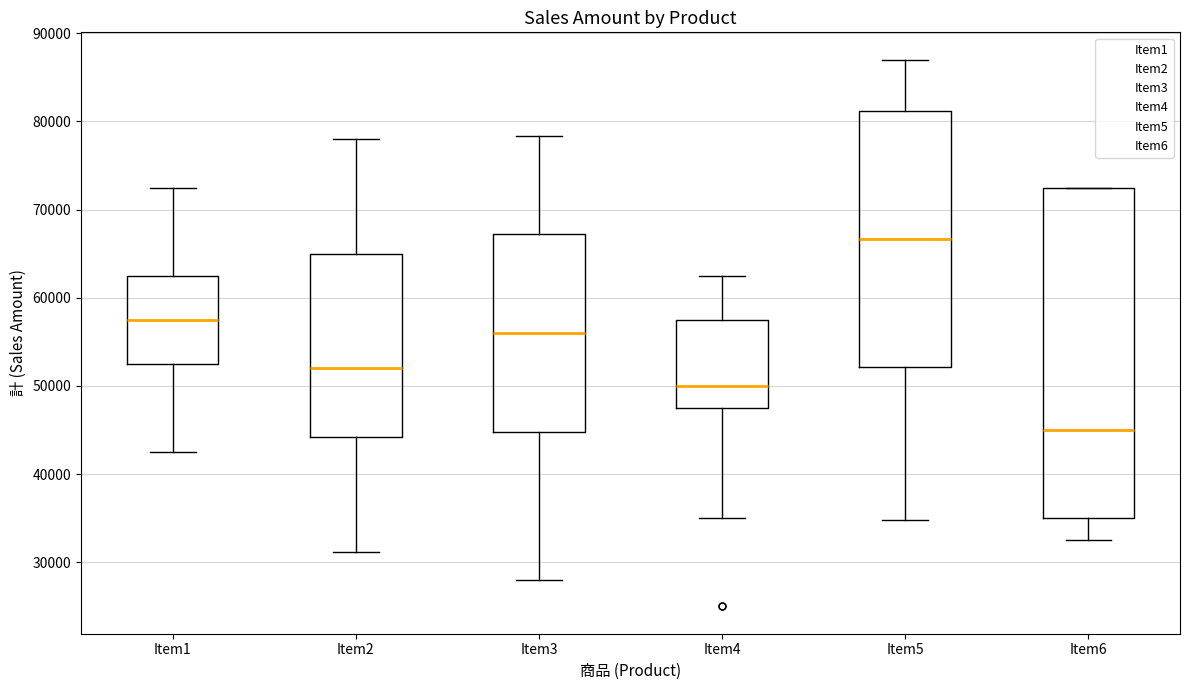

Which box's median line is the lowest?

Item6